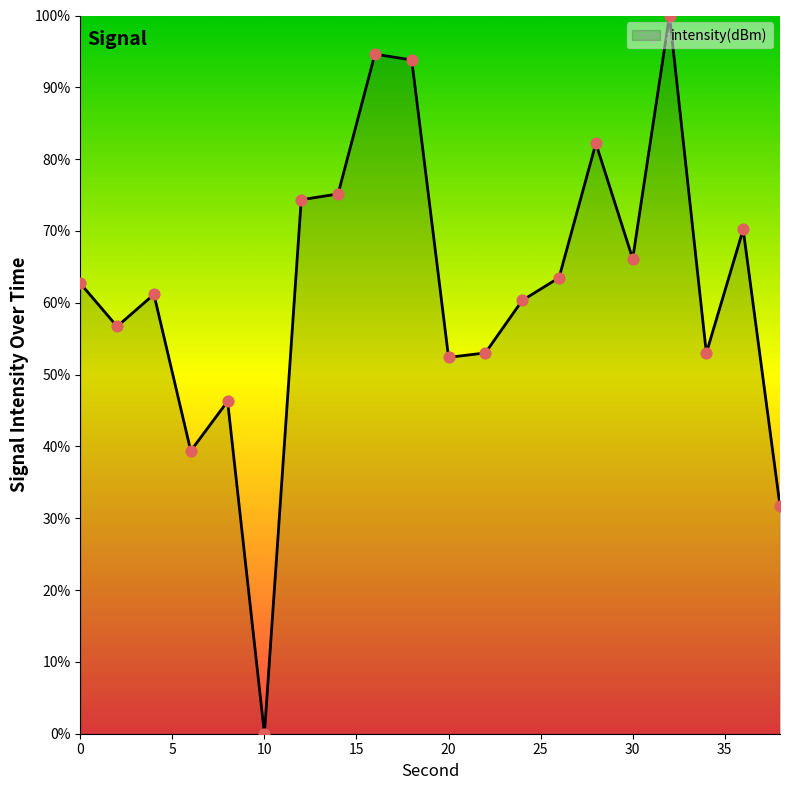

What is the greatest value displayed?

100.0